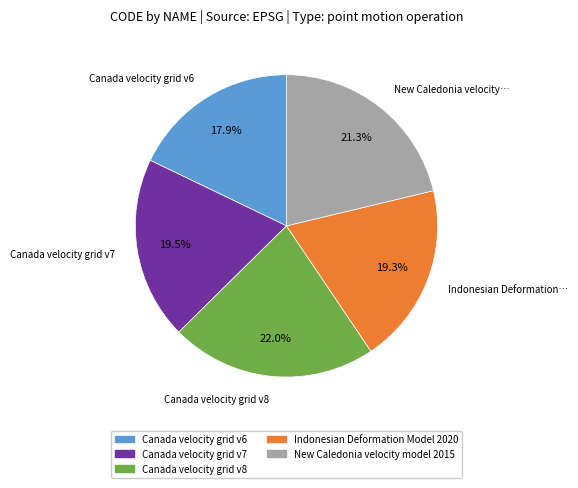

What portion of the pie excludes Indonesian Deformation Model 2020?

80.7%